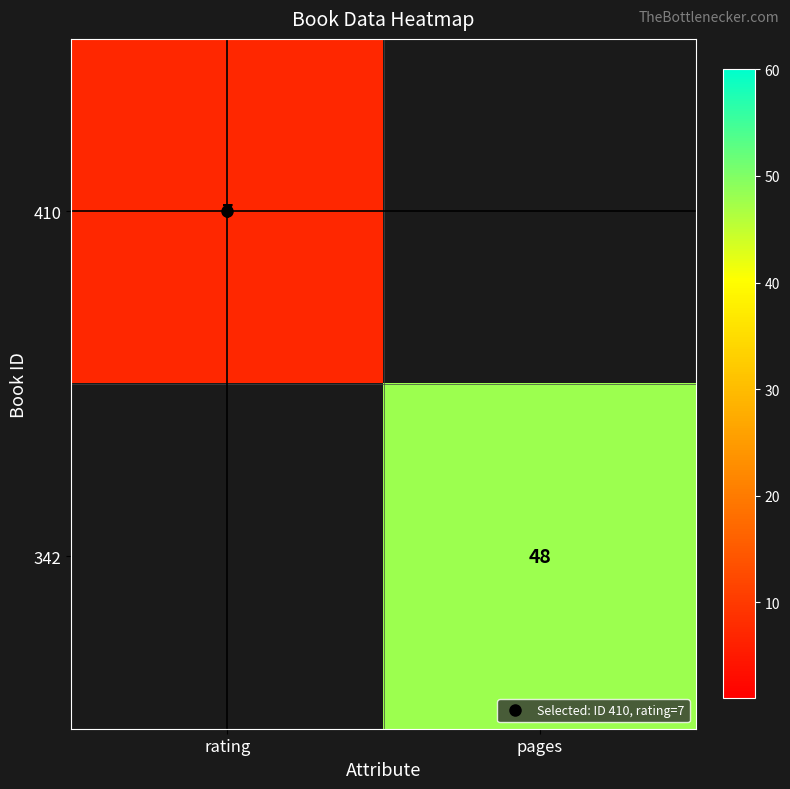

Count the number of data series in this chart.

2